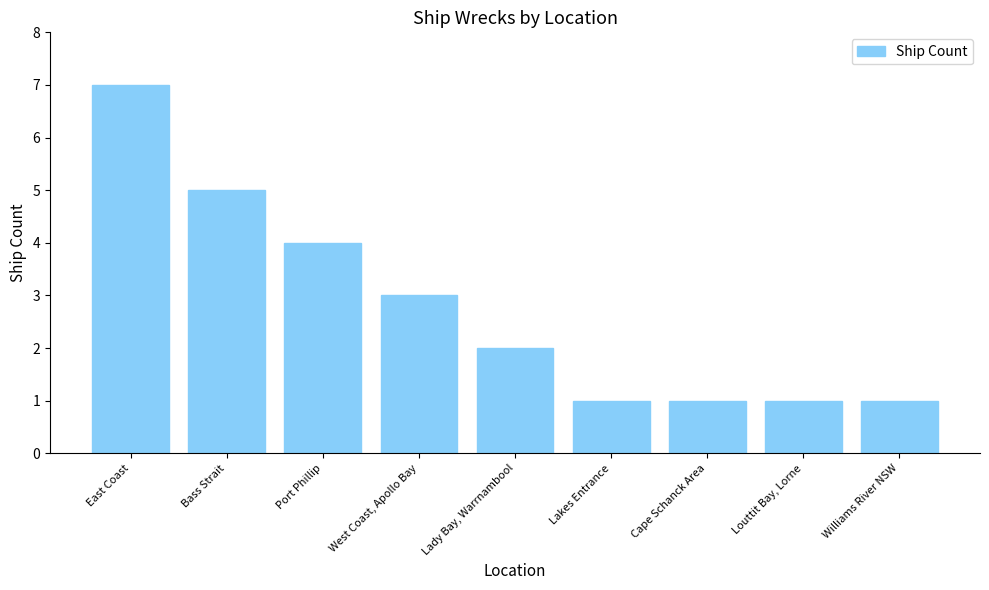

What is the difference between the maximum and minimum values?

6